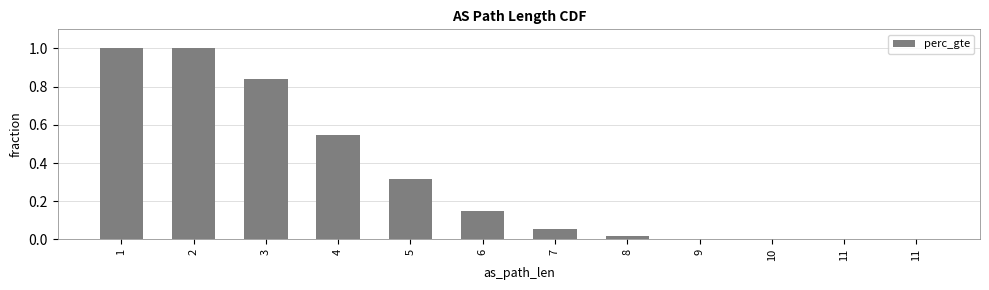

What is the greatest value displayed?

1.0